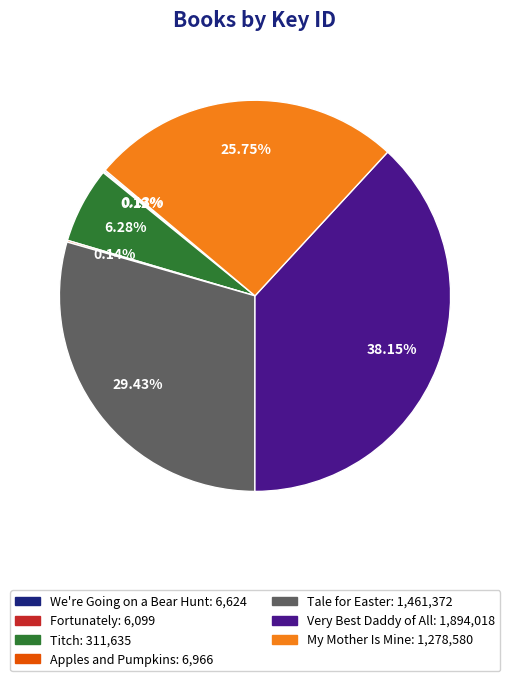

To the nearest percent, what is the difference between the largest and smallest slice percentages?

38%